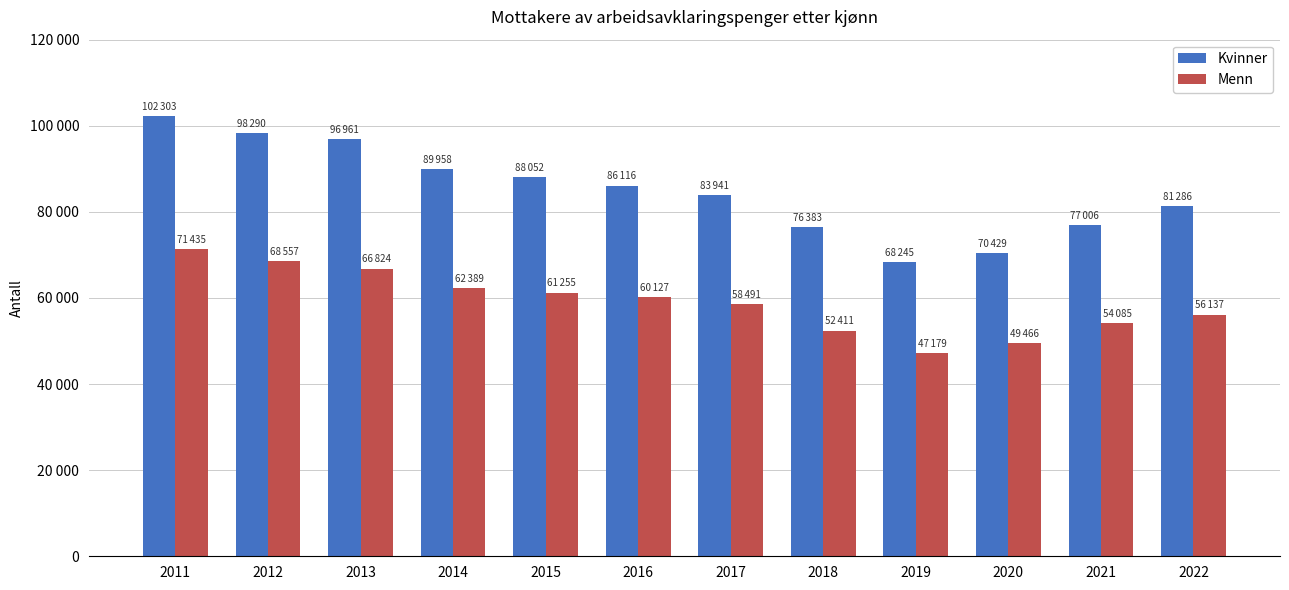

Are the bars horizontal?

No